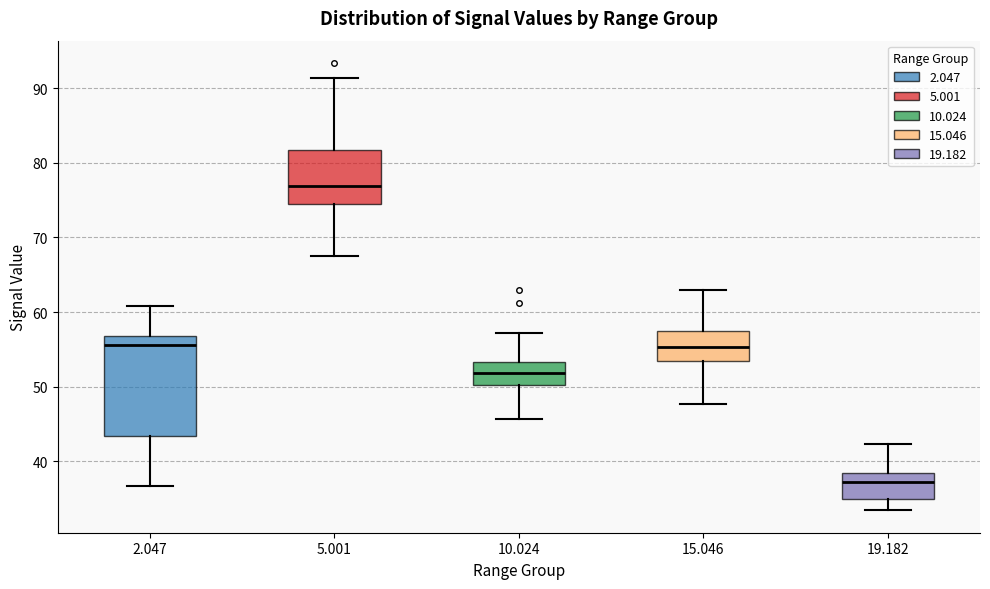

Which box is the tallest, from its lower edge to its upper edge?

2.047